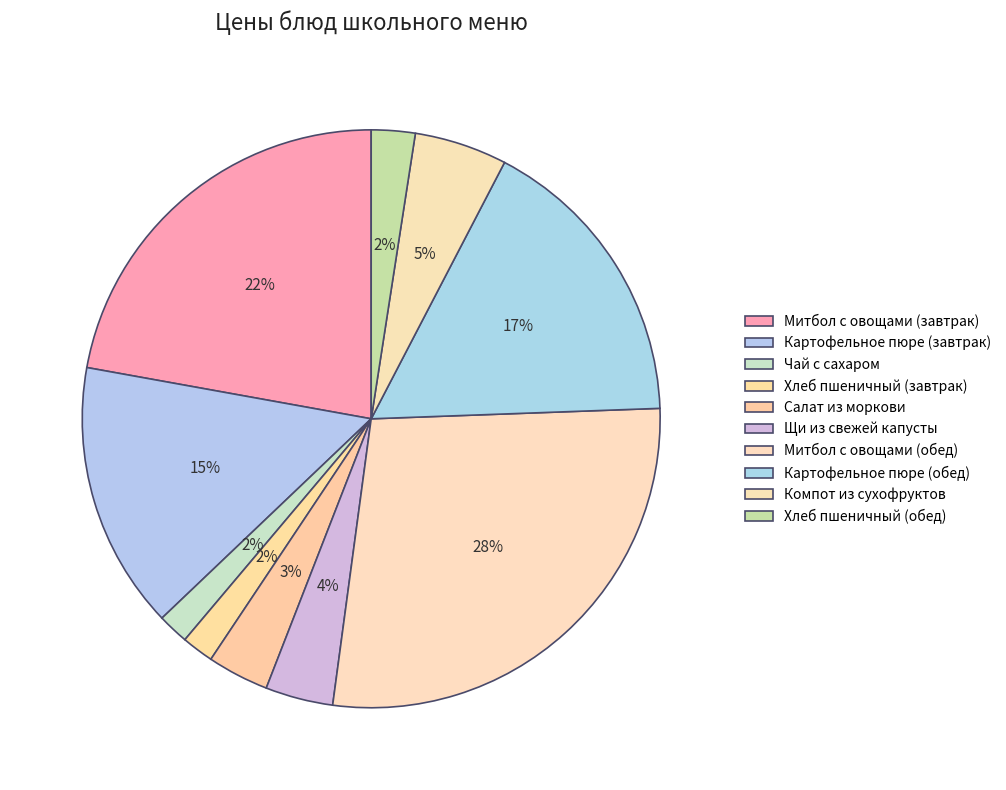

To the nearest percent, what percentage of the pie is Митбол с овощами (обед)?

28%